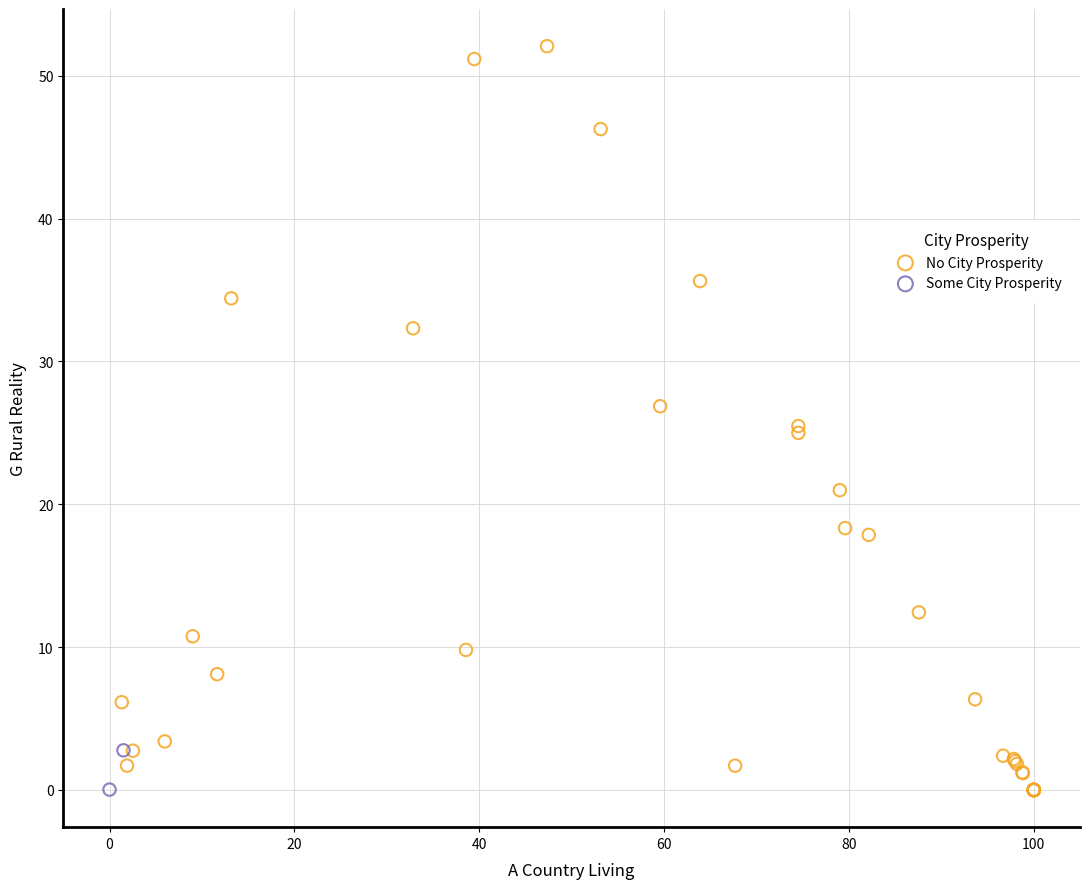

What are all the series names shown in the legend?

No City Prosperity, Some City Prosperity